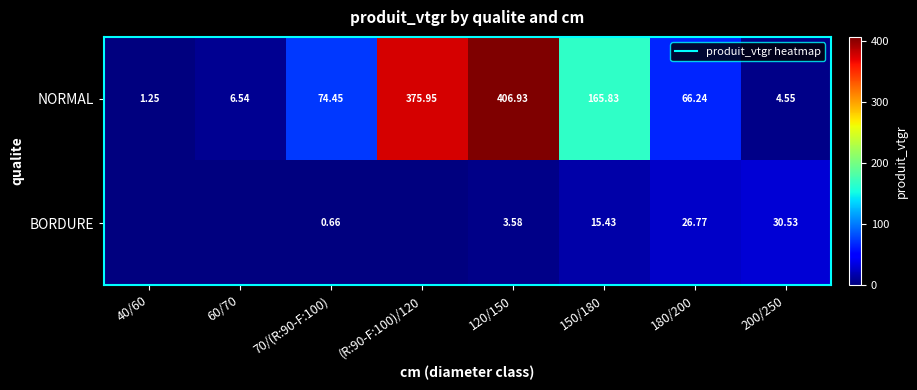

List the series in order of their peak value, highest first.

NORMAL, BORDURE